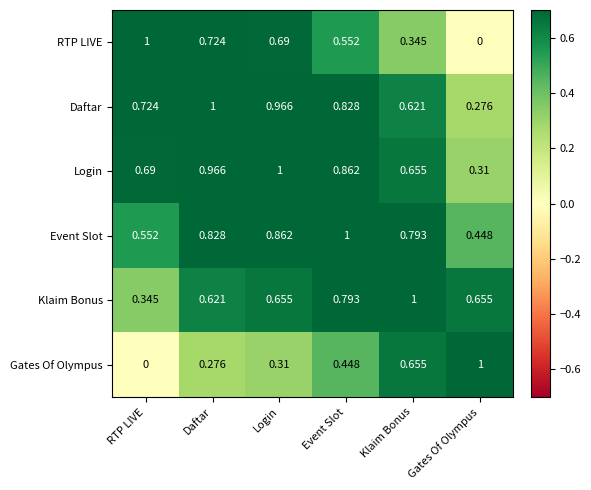

Rank the series at RTP LIVE from lowest to highest value.

Gates Of Olympus, Klaim Bonus, Event Slot, Login, Daftar, RTP LIVE